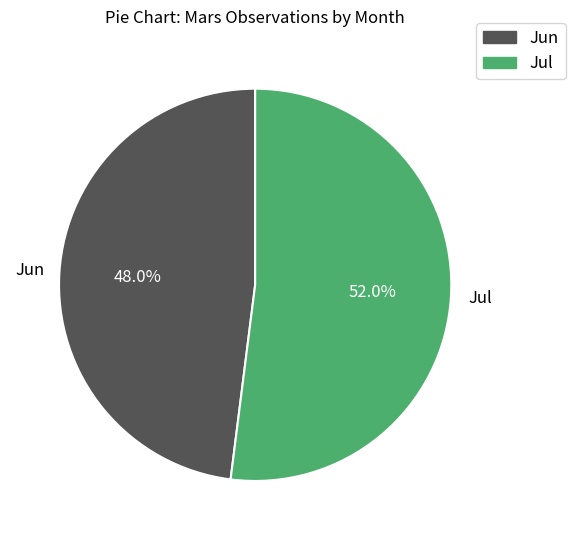

How much of the chart is everything except Jul?

48.0%